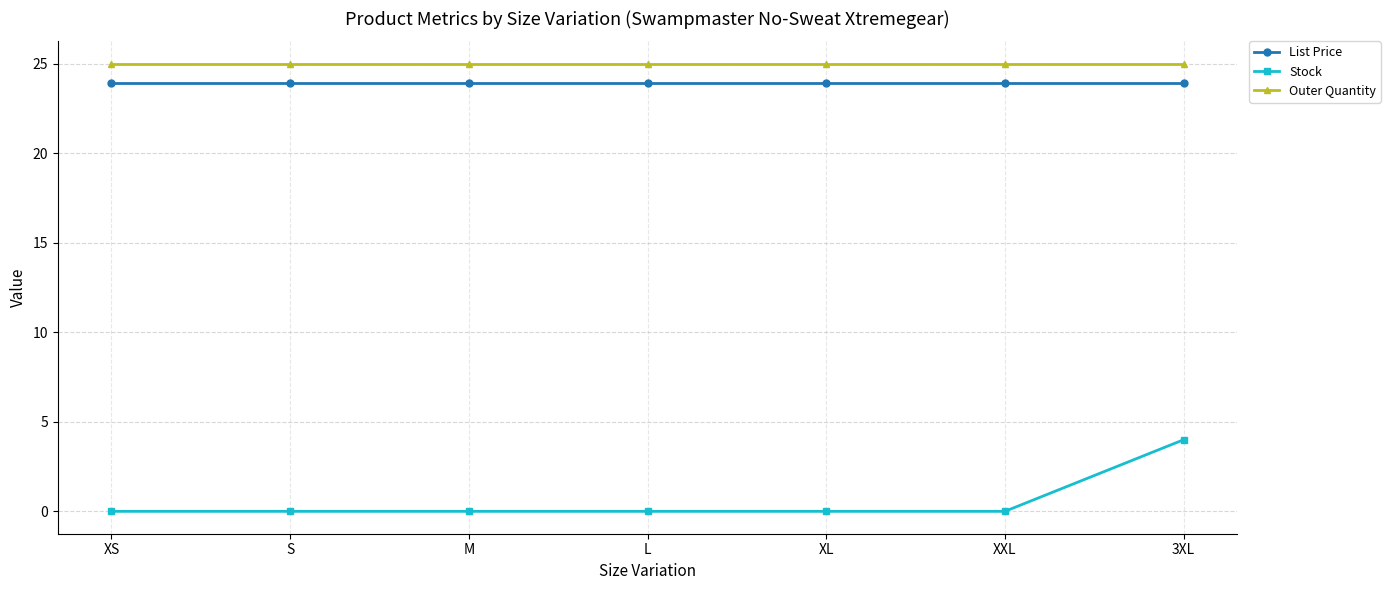

Which series has the largest range (max minus min)?

Stock